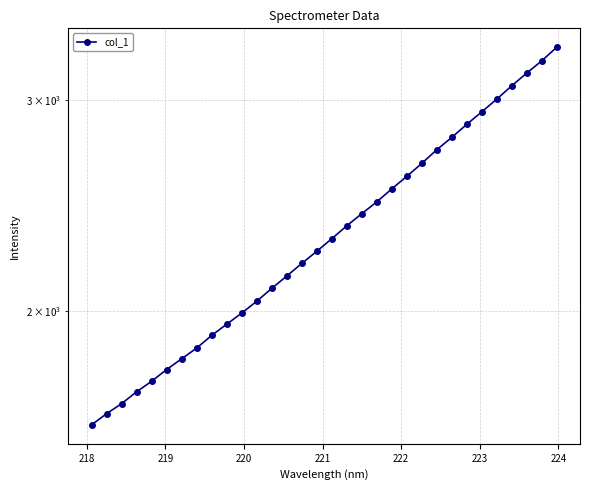

How many series are shown in this chart?

1